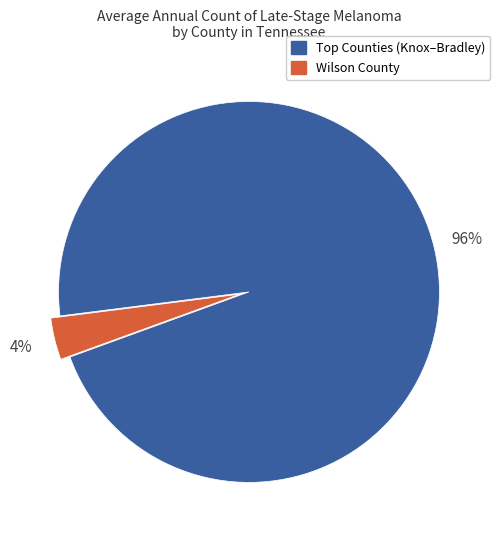

Is there any slice that represents more than half of the pie?

Yes